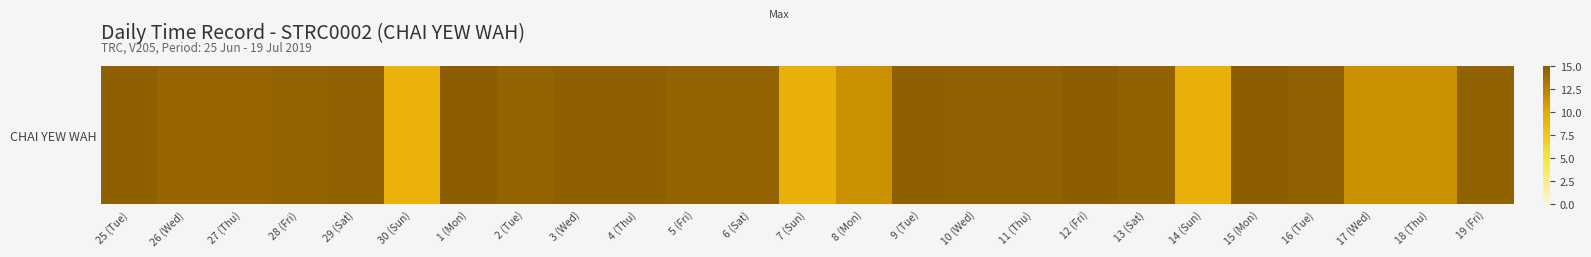

Is it true that the value at 3 (Wed) is 14.7?

True